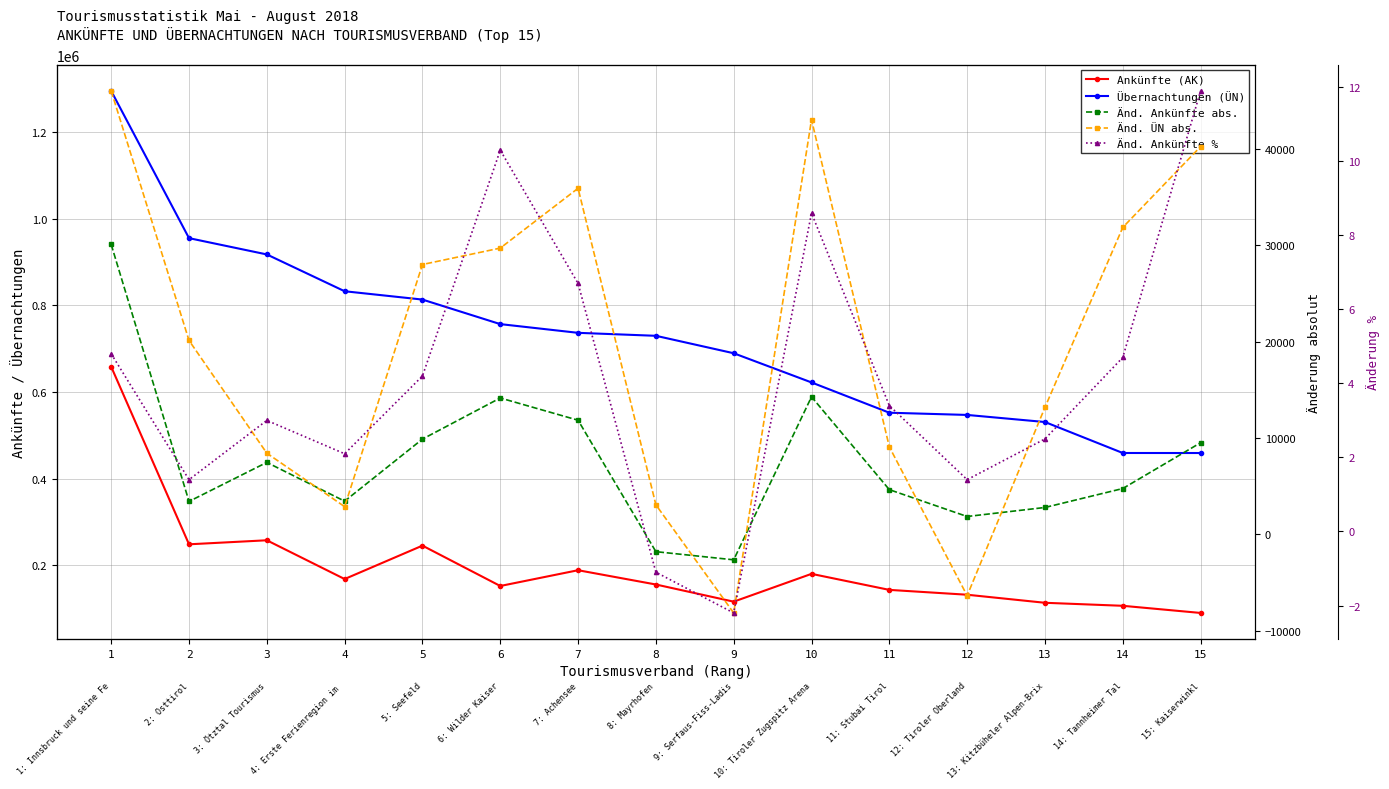

Reading left to right, extract all data points from this chart.

Ankünfte (AK): 1=658340.0	2=247864.0	3=257167.0	4=167550.0	5=244807.0	6=151487.0	7=187944.0	8=154921.0	9=115233.0	10=179541.0	11=142480.0	12=131278.0	13=112660.0	14=105682.0	15=89160.0
Übernachtungen (ÜN): 1=1296097.0	2=955709.0	3=918040.0	4=832934.0	5=813691.0	6=756952.0	7=736794.0	8=729923.0	9=689606.0	10=622098.0	11=552084.0	12=546967.0	13=530594.0	14=458975.0	15=458917.0
Änd. Ankünfte abs.: 1=30102.0	2=3416.0	3=7468.0	4=3443.0	5=9890.0	6=14159.0	7=11851.0	8=-1802.0	9=-2649.0	10=14282.0	11=4639.0	12=1850.0	13=2788.0	14=4755.0	15=9511.0
Änd. ÜN abs.: 1=46053.0	2=20133.0	3=8425.0	4=2873.0	5=28024.0	6=29727.0	7=35940.0	8=3063.0	9=-8167.0	10=43068.0	11=9081.0	12=-6374.0	13=13185.0	14=31877.0	15=40267.0
Änd. Ankünfte %: 1=4.8	2=1.4	3=3.0	4=2.1	5=4.2	6=10.3	7=6.7	8=-1.1	9=-2.2	10=8.6	11=3.4	12=1.4	13=2.5	14=4.7	15=11.9